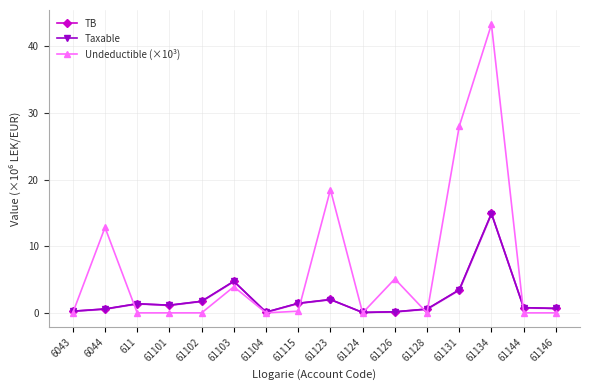

What is the label of the 10th point from the left?

61124